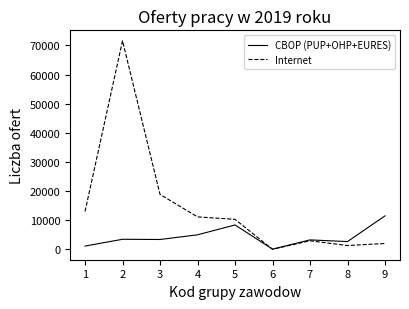

What is the difference between the second highest and minimum values in the Internet series?

18838